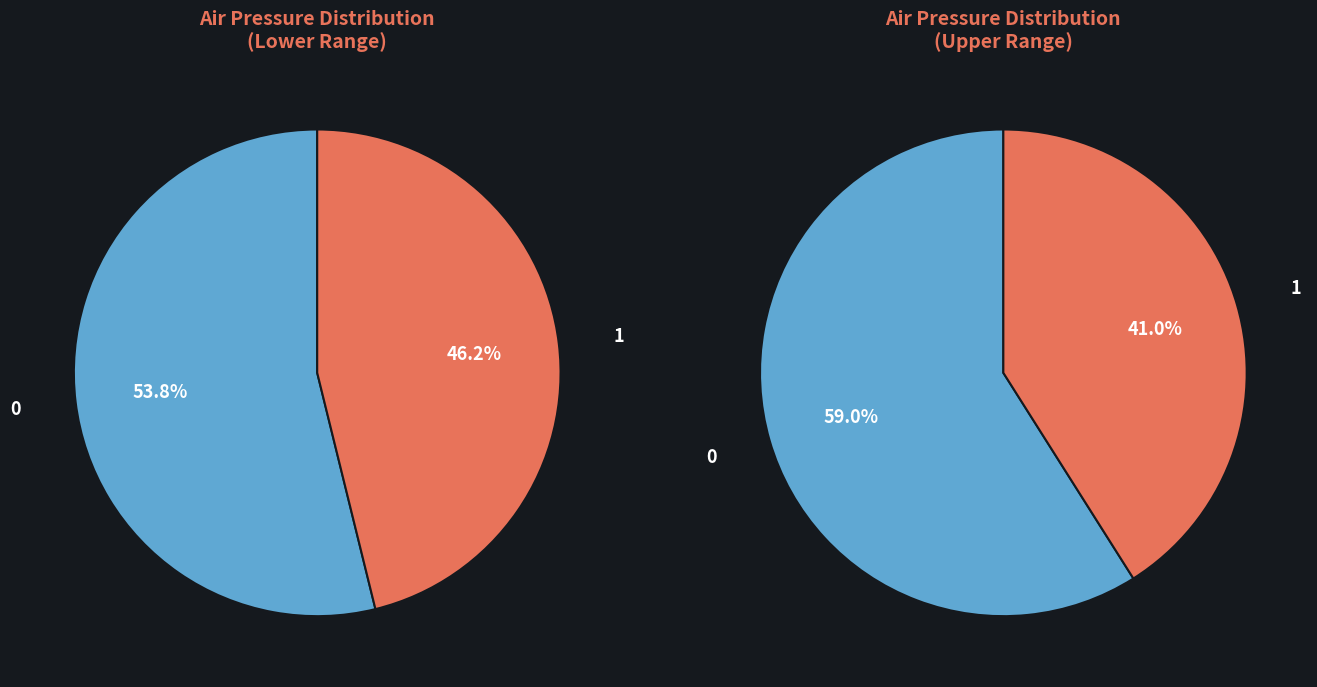

The 2 slice represents 8% of the pie. True or false?

False